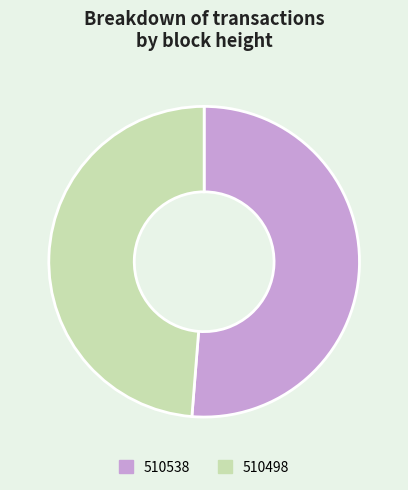

Which has a higher value, 510498 or 510538?

510538